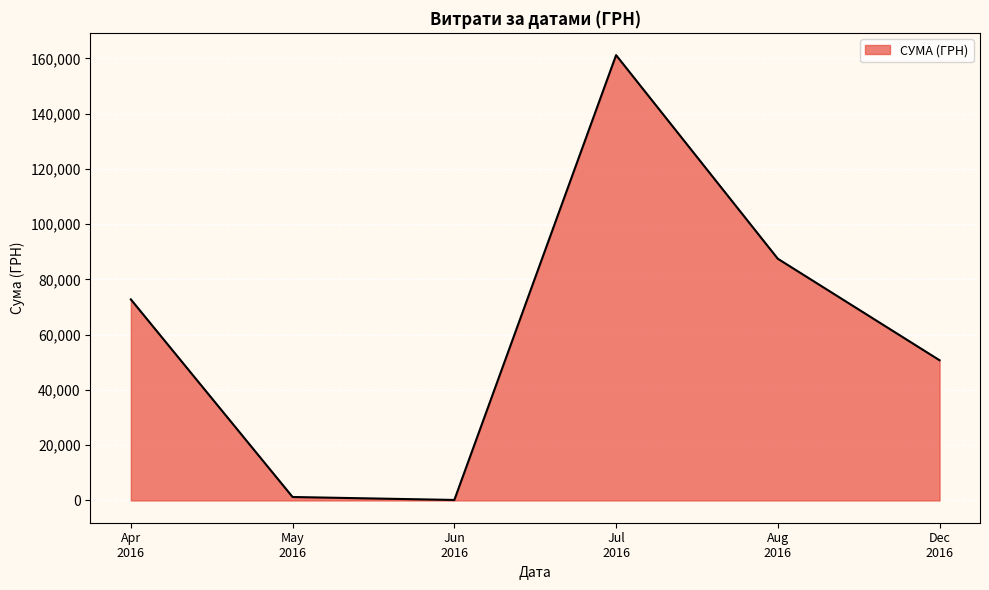

What is the sum of all values?

373576.7